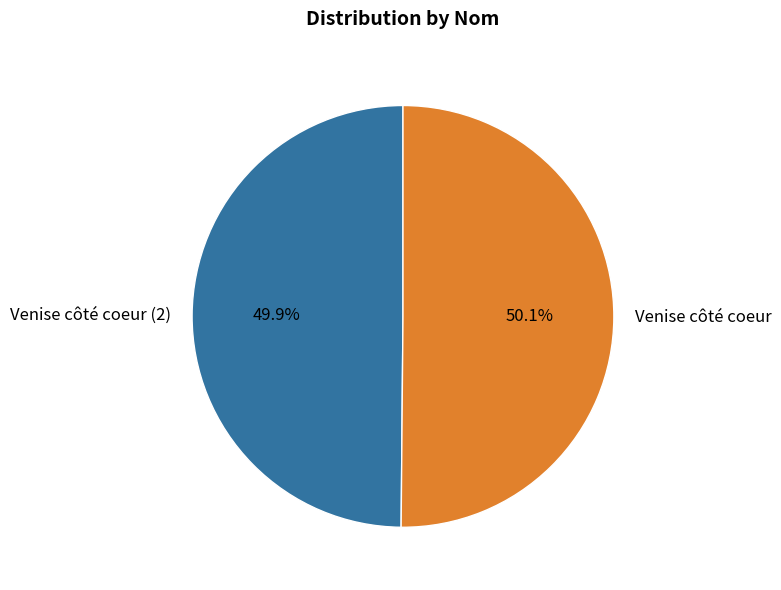

True or false: Venise côté coeur accounts for 58% of the total.

False